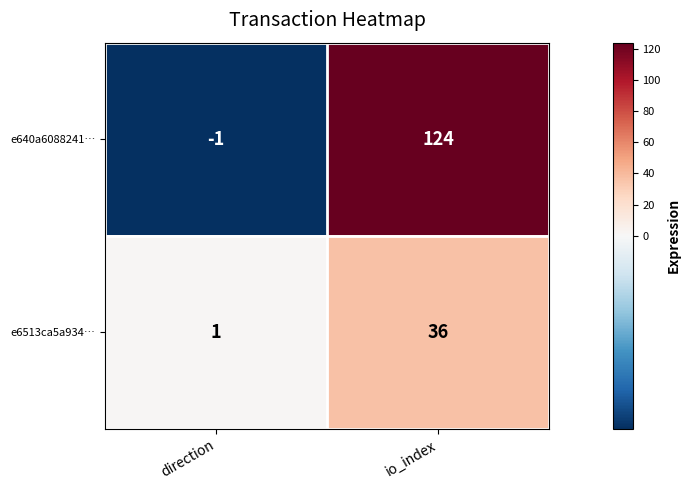

The e640a6088241… series shows 180 at io_index. True or false?

False